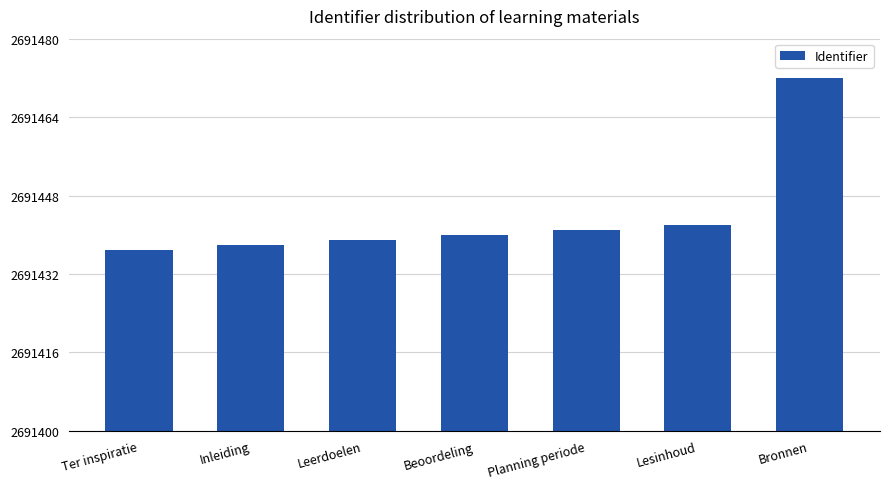

What is the minimum value shown in the chart?

2691437